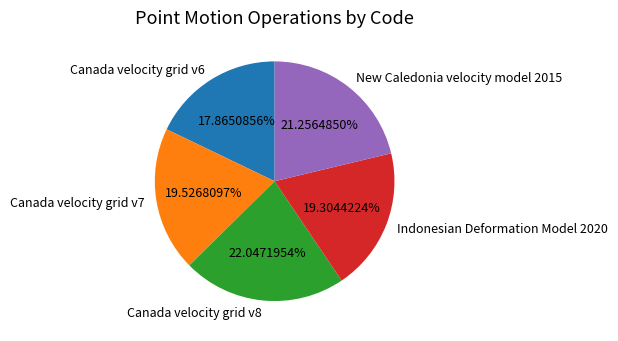

Approximately how many times larger is the value at New Caledonia velocity model 2015 compared to Canada velocity grid v6?

1.2